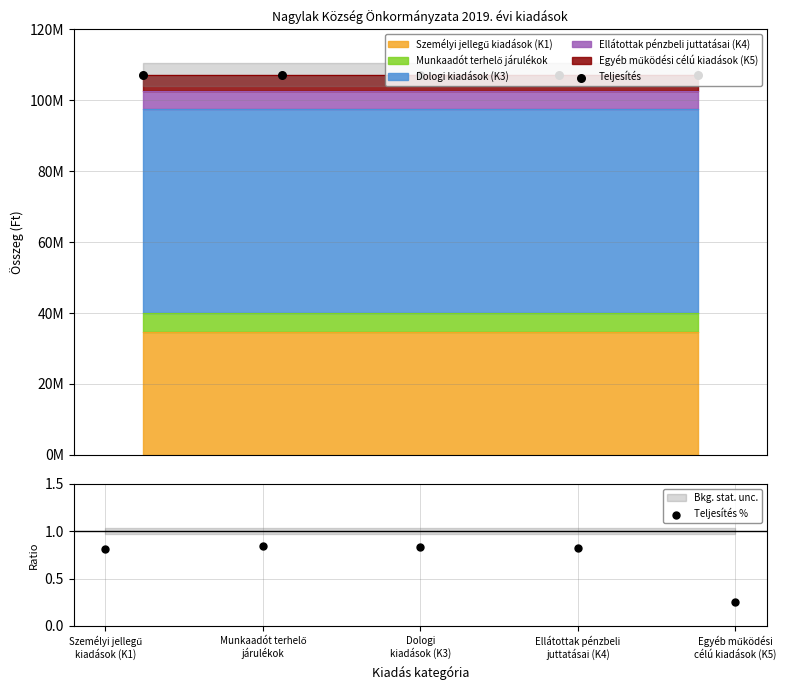

What is the total value across all series at Dologi
kiadások (K3)?

107167698.8